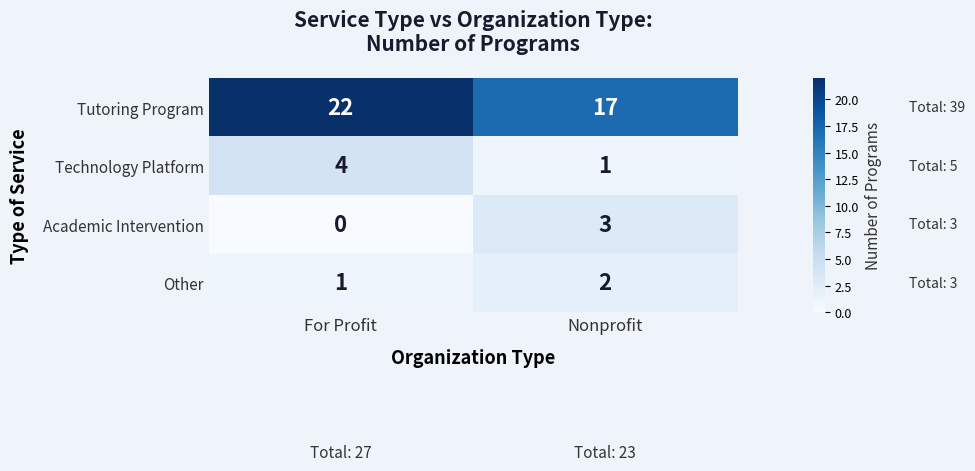

True or false: Academic Intervention has a value of 3 at Nonprofit.

True